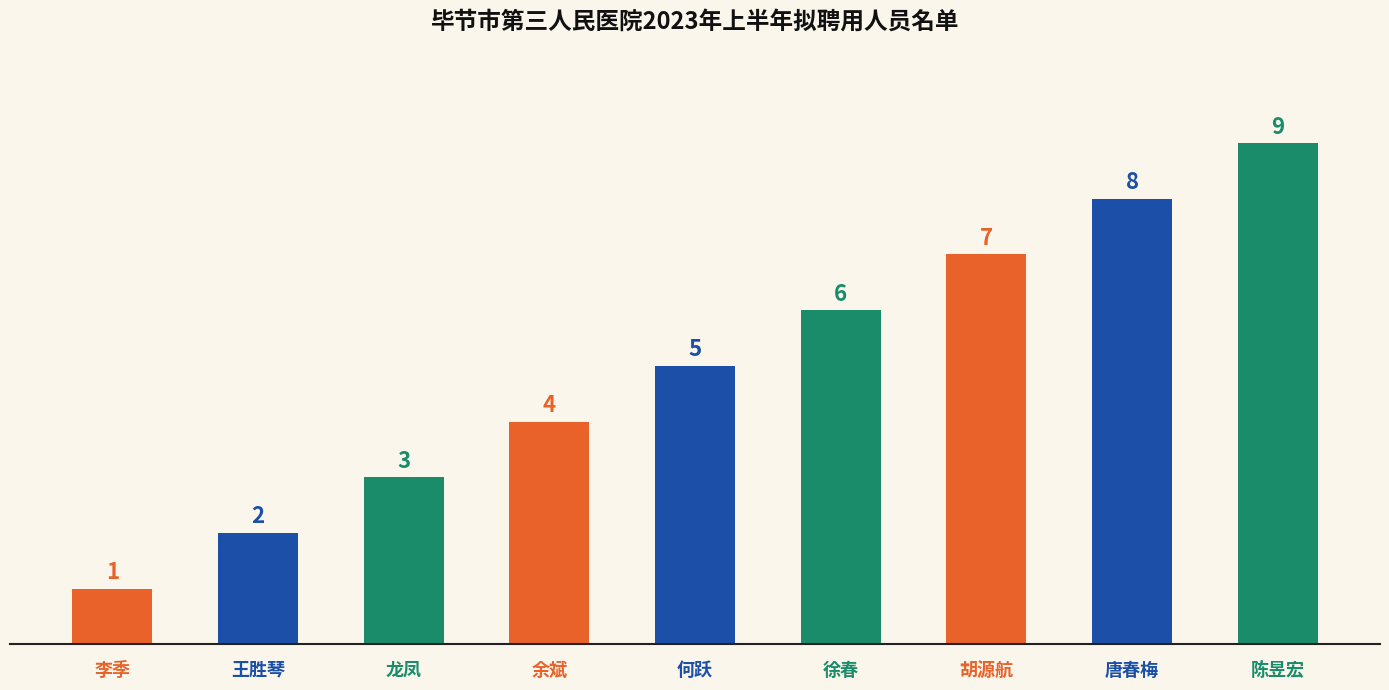

What is the difference between the values at 胡源航 and 龙凤?

4